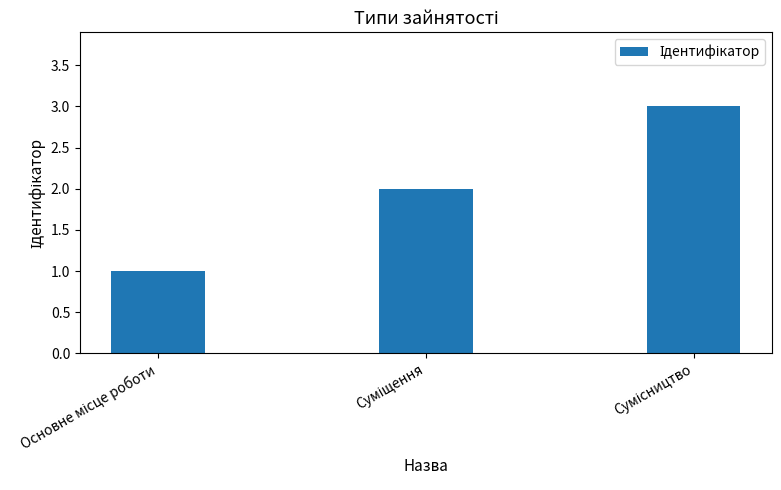

What is the sum of all values?

6